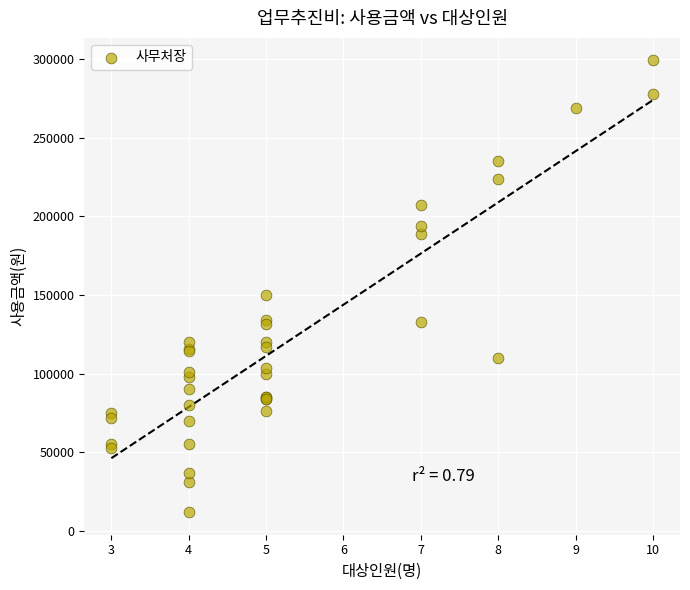

What Y value in the scatter plot is closest to 155500?

150000